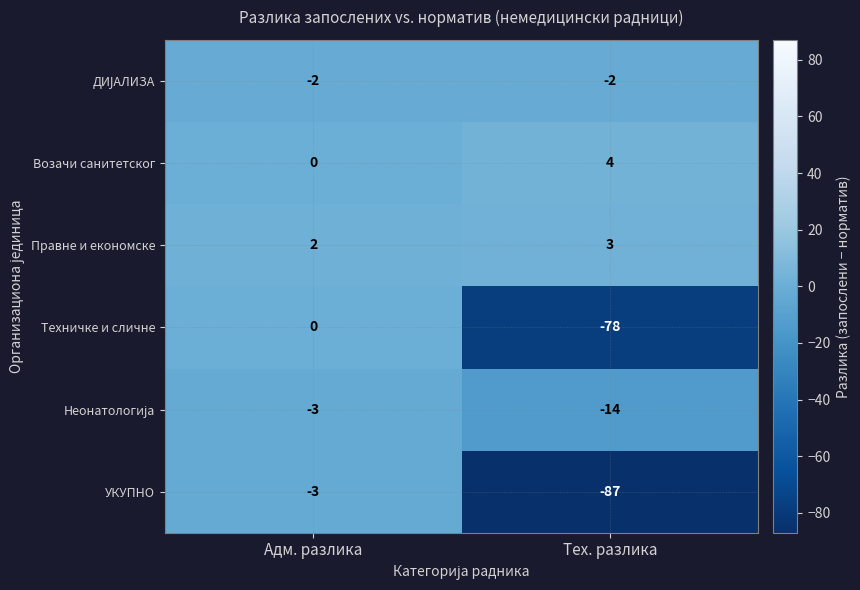

What is the spread (max minus min) of values at Тех. разлика?

91